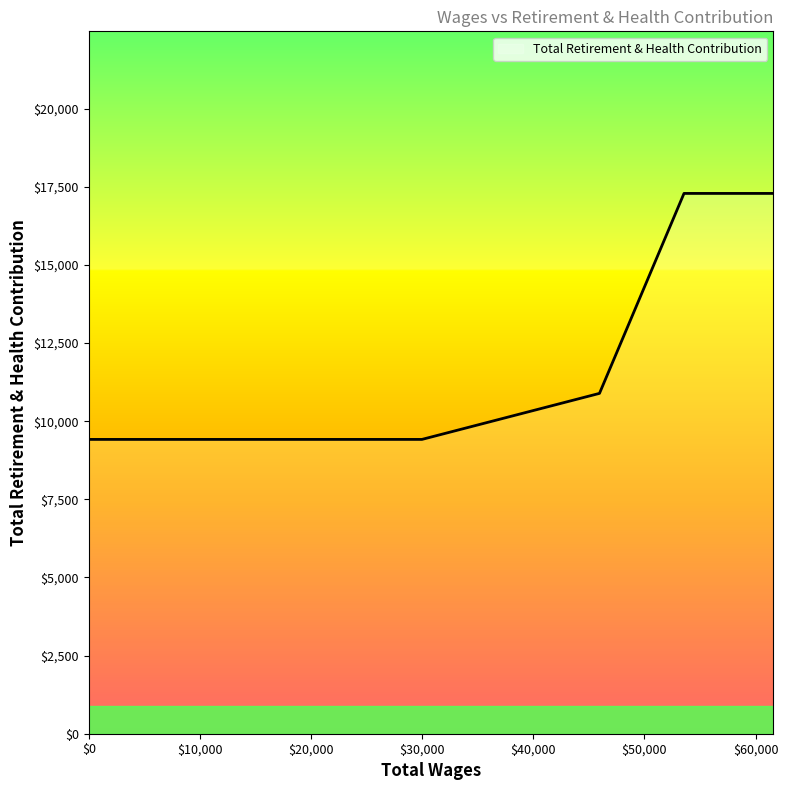

True or false: there are more than 1 points higher than both neighbors.

False